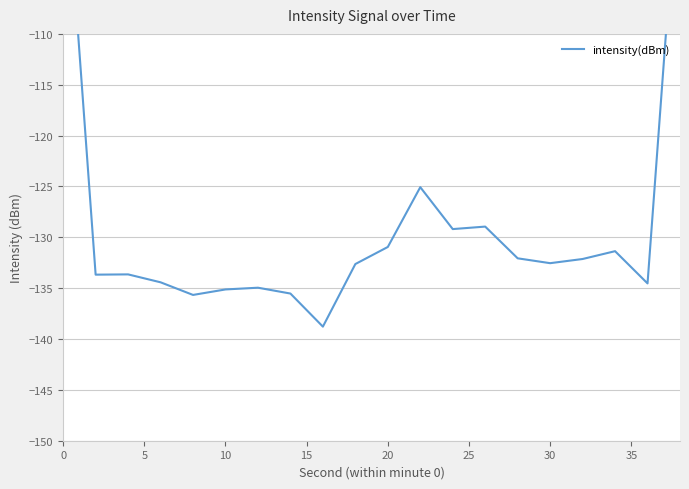

What is the maximum value shown in the chart?

-89.8